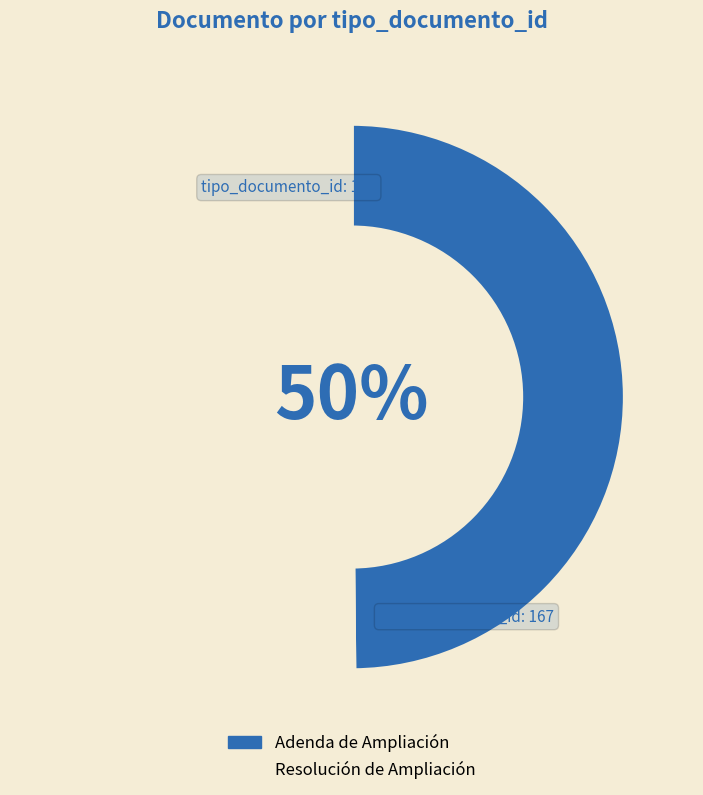

What percentage is the Adenda de Ampliación slice, to the nearest percent?

50%